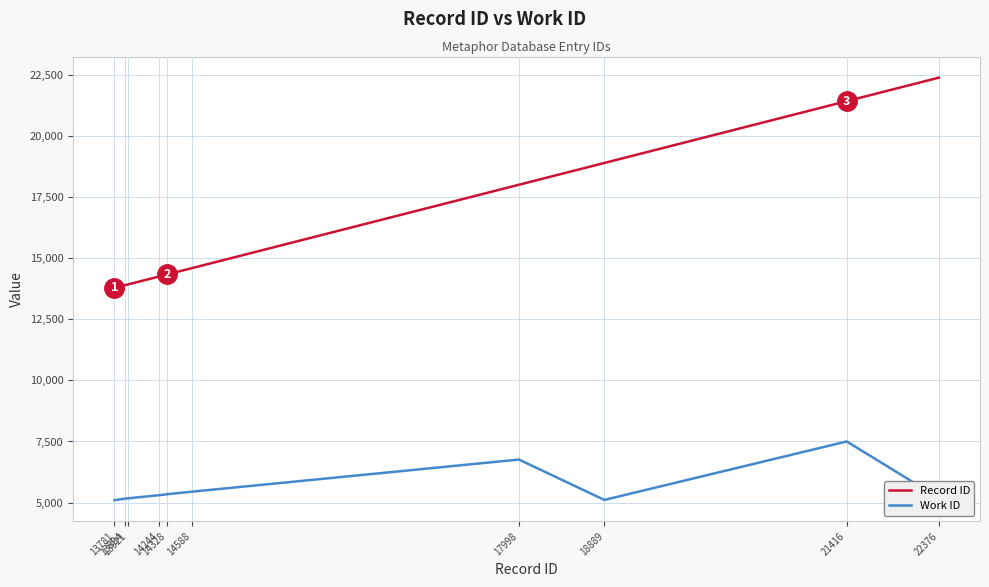

True or false: Record ID has more than 2 interior local peaks.

False